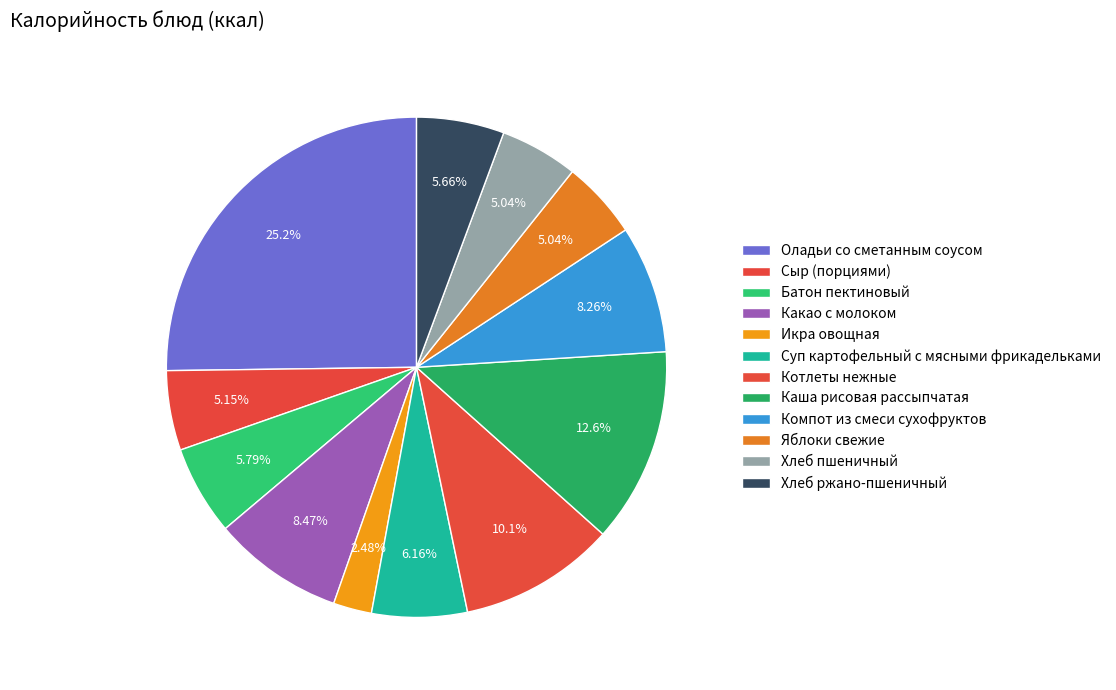

Rank the categories by value from highest to lowest.

Оладьи со сметанным соусом, Каша рисовая рассыпчатая, Котлеты нежные, Какао с молоком, Компот из смеси сухофруктов, Суп картофельный с мясными фрикадельками, Батон пектиновый, Хлеб ржано-пшеничный, Сыр (порциями), Яблоки свежие, Хлеб пшеничный, Икра овощная